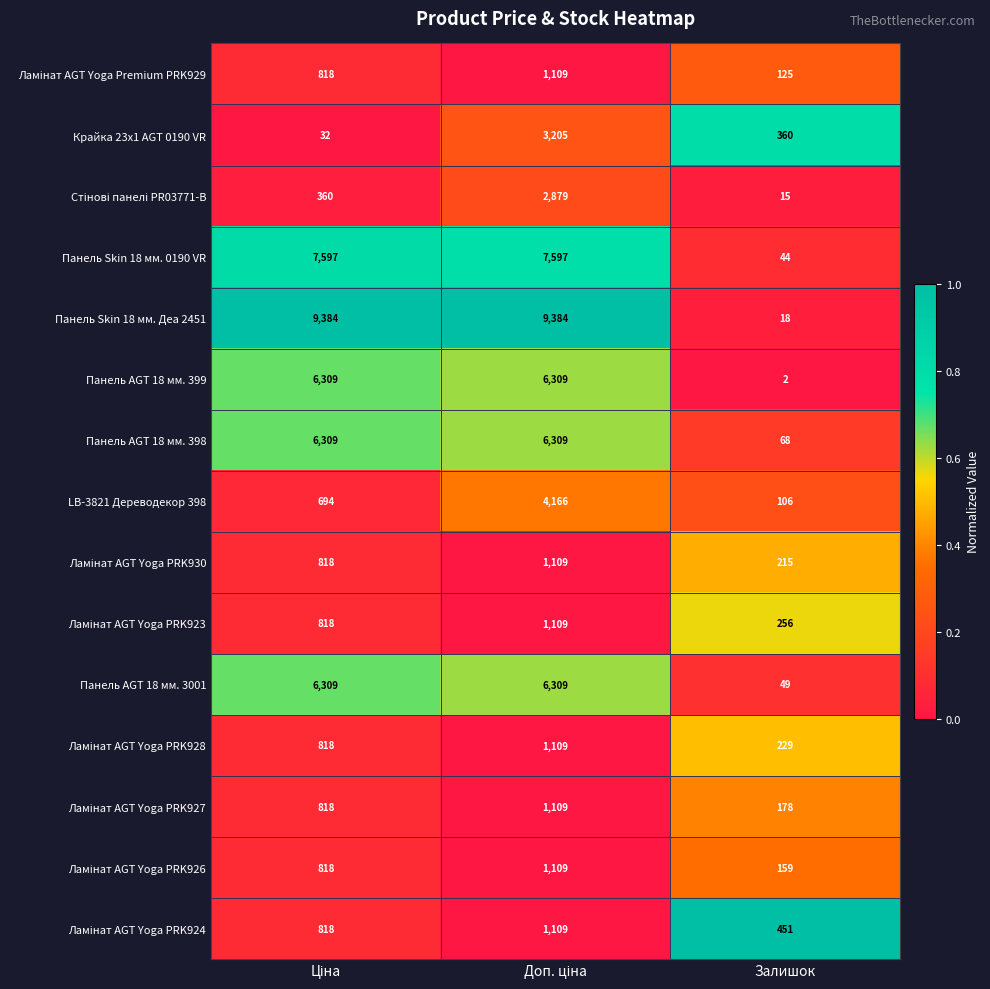

How many Панель Skin 18 мм. 0190 VR values are between 44 and 7597?

3